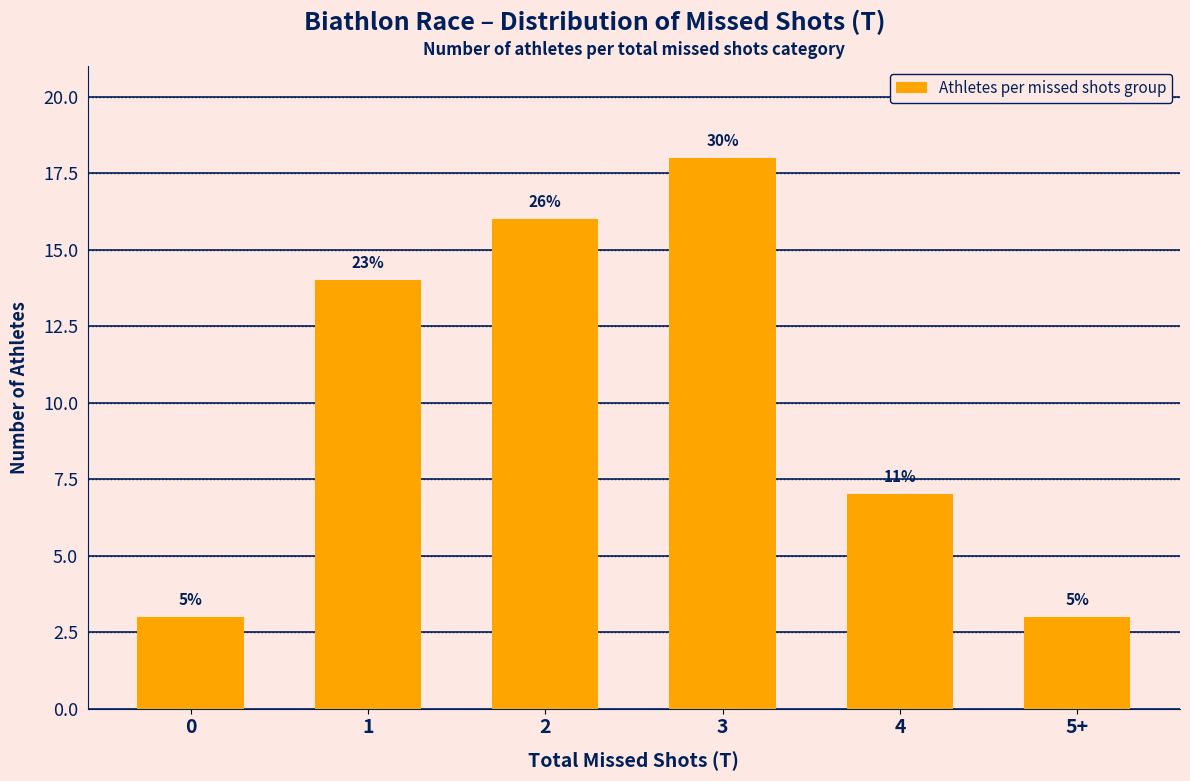

Which has a higher value, 4 or 3?

3